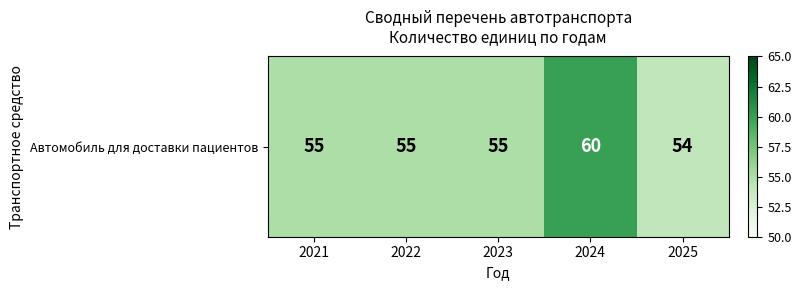

Read the value at 2021.

55